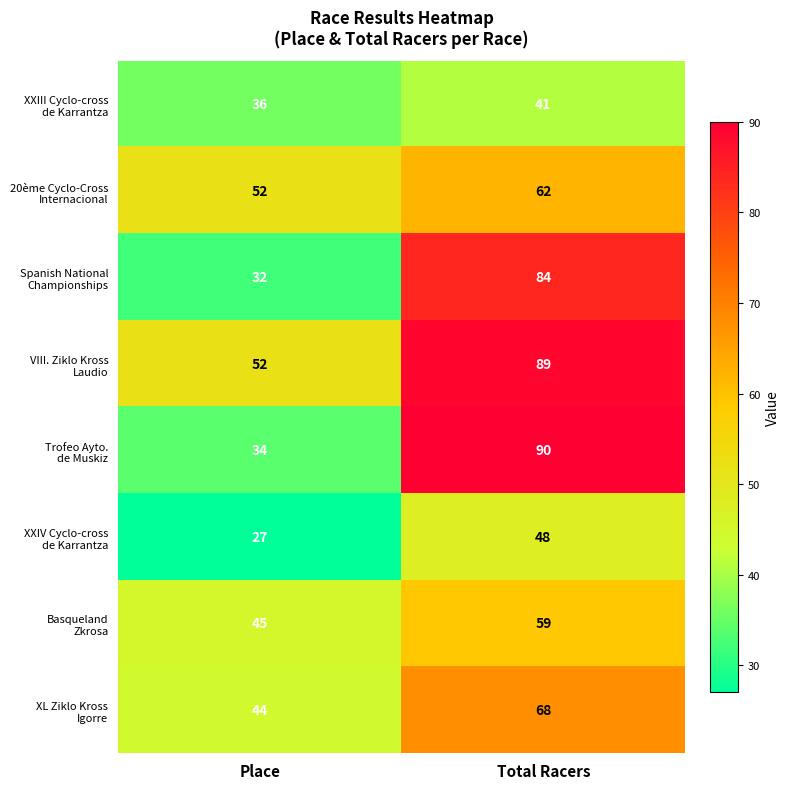

At which category is the sum across all series the highest?

Total Racers